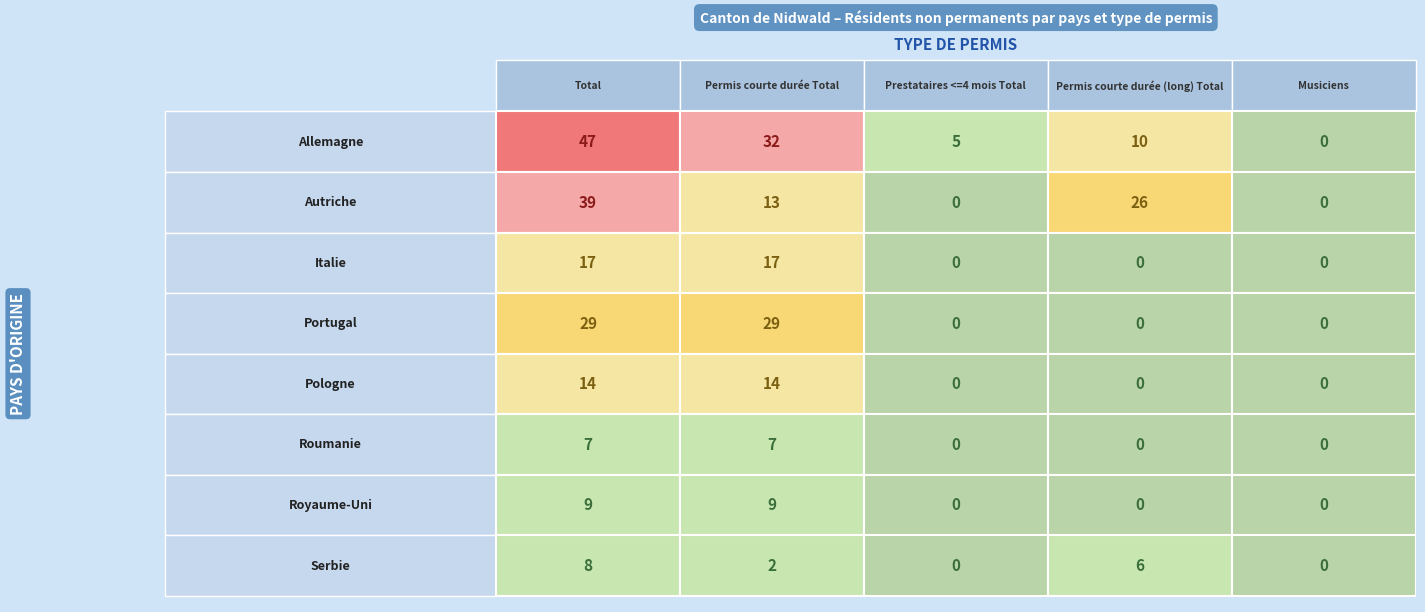

Count the Serbie values in the range 0 to 6.

4